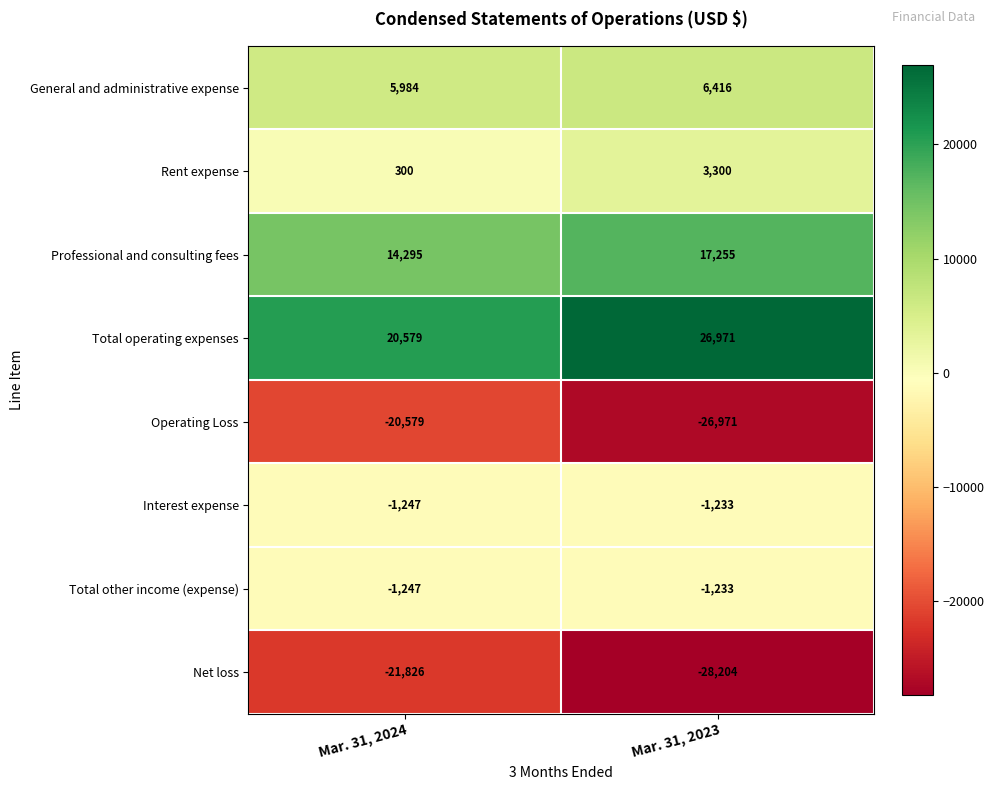

Which label corresponds to the largest value in the chart?

Mar. 31, 2023